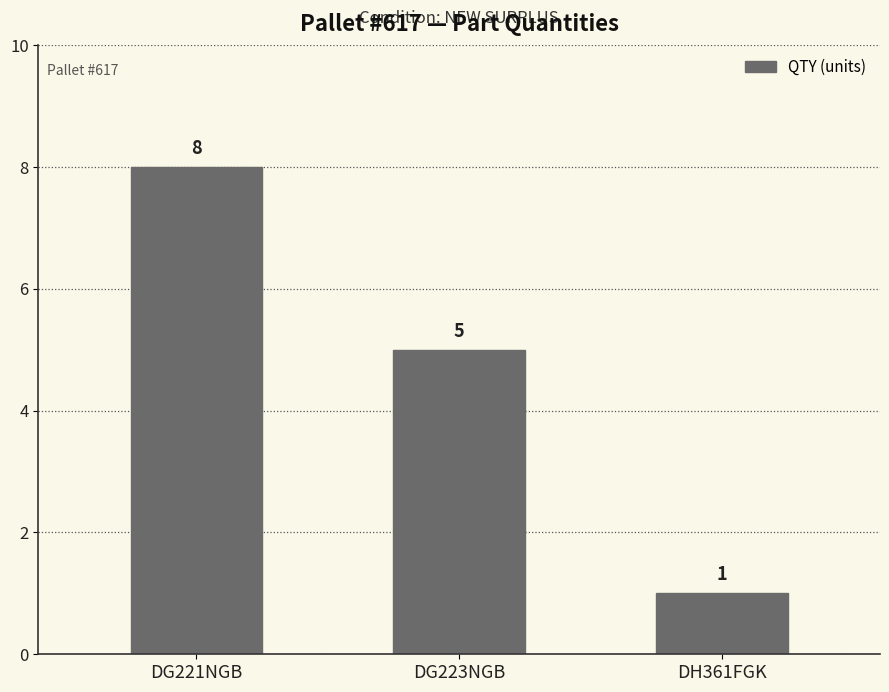

Approximately how many times larger is the value at DG221NGB compared to DH361FGK?

8.0